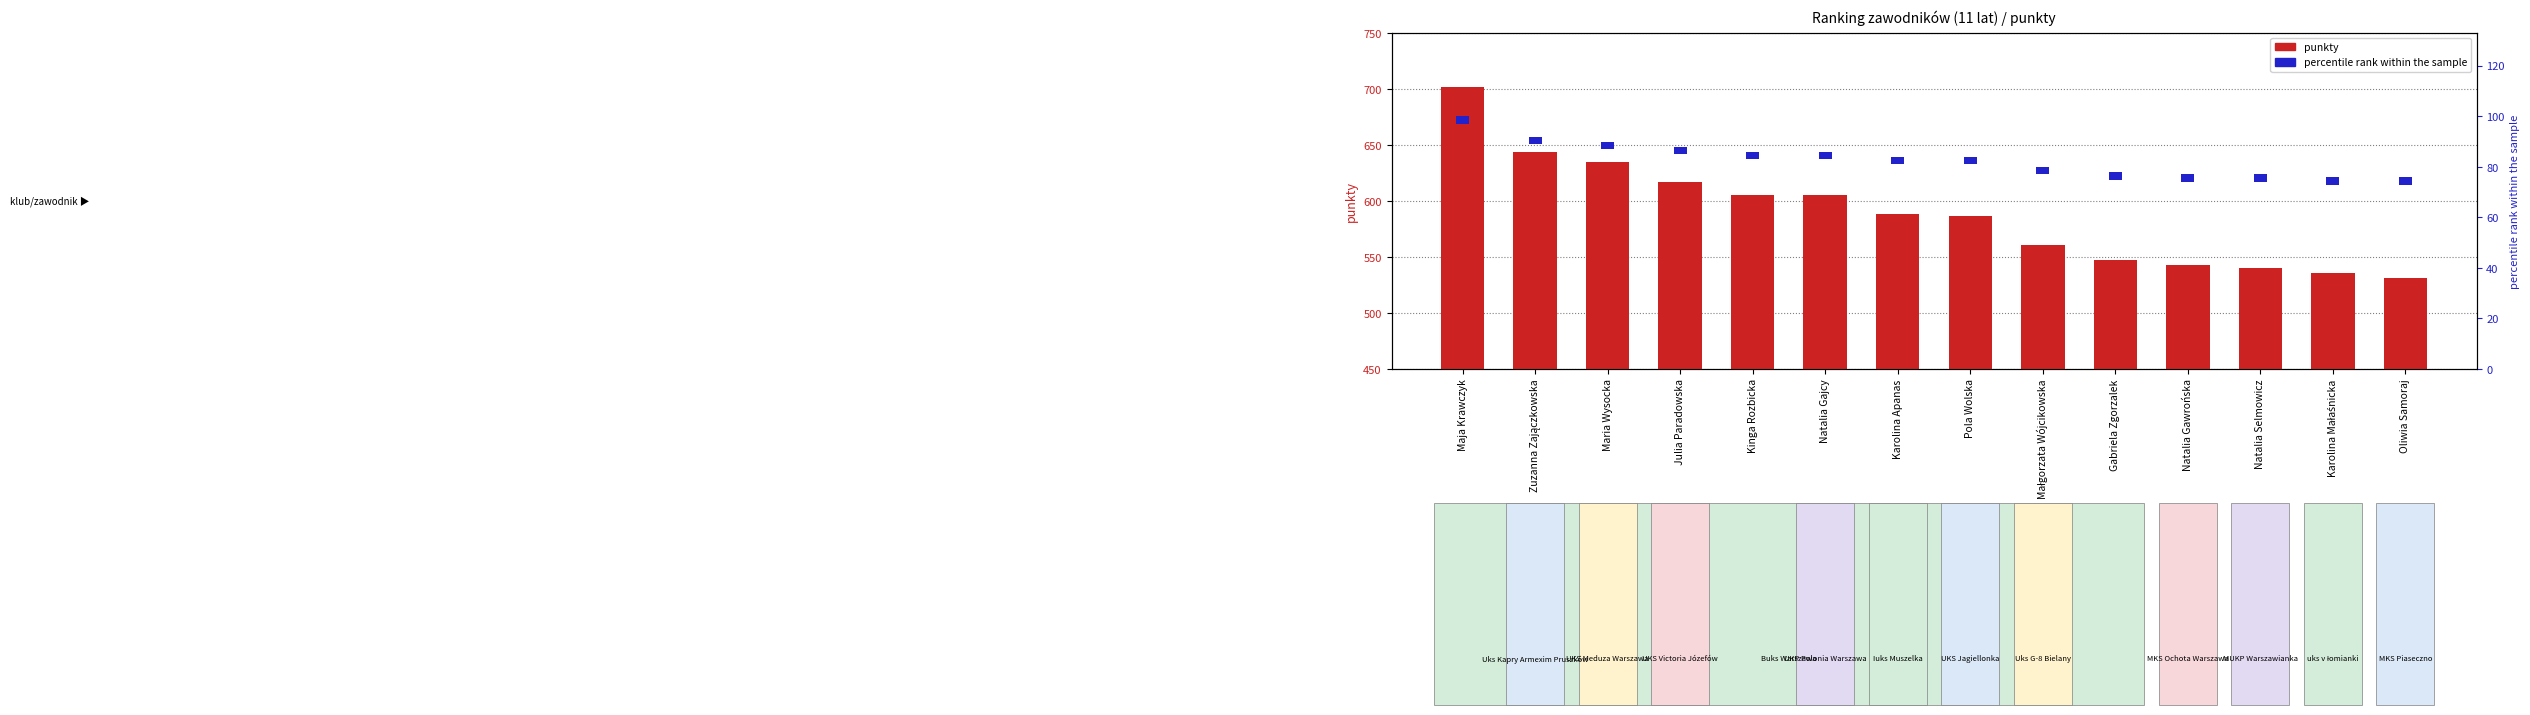

Does the chart contain any negative values?

No